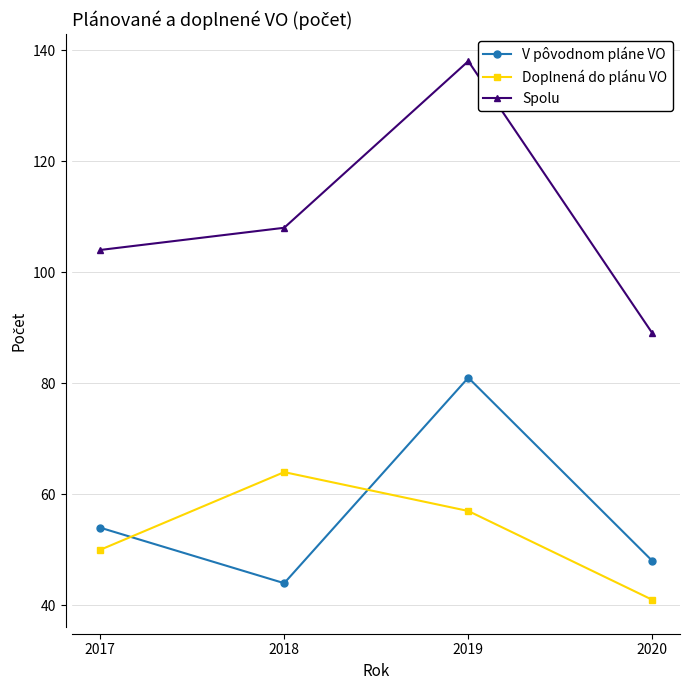

How many data points in Spolu are less than 108?

2